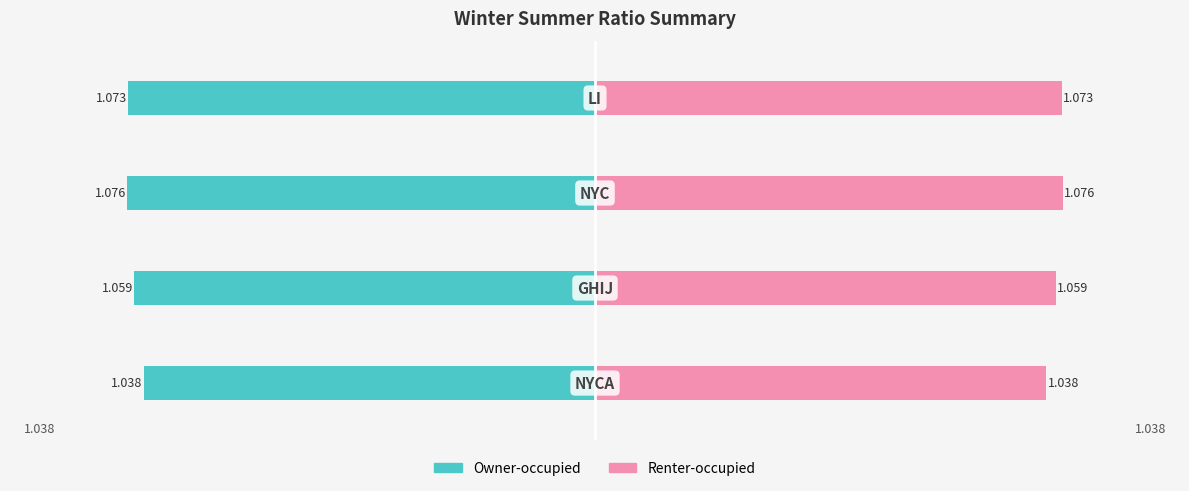

Is it true that Renter-occupied equals 0.3 at −1.5?

False